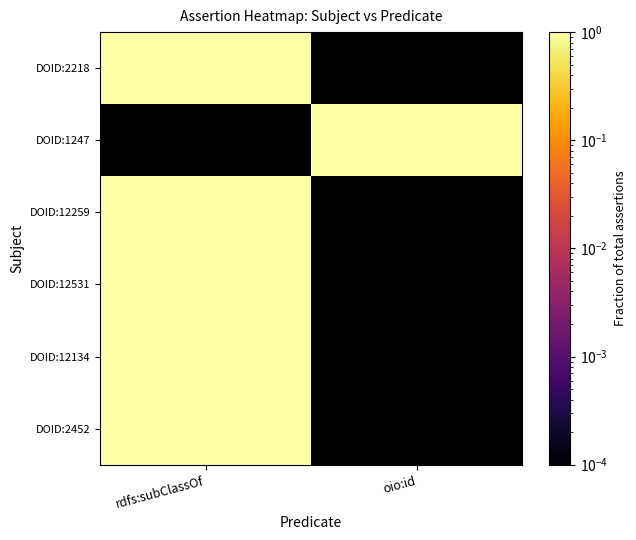

At which category is the sum across all series the highest?

rdfs:subClassOf